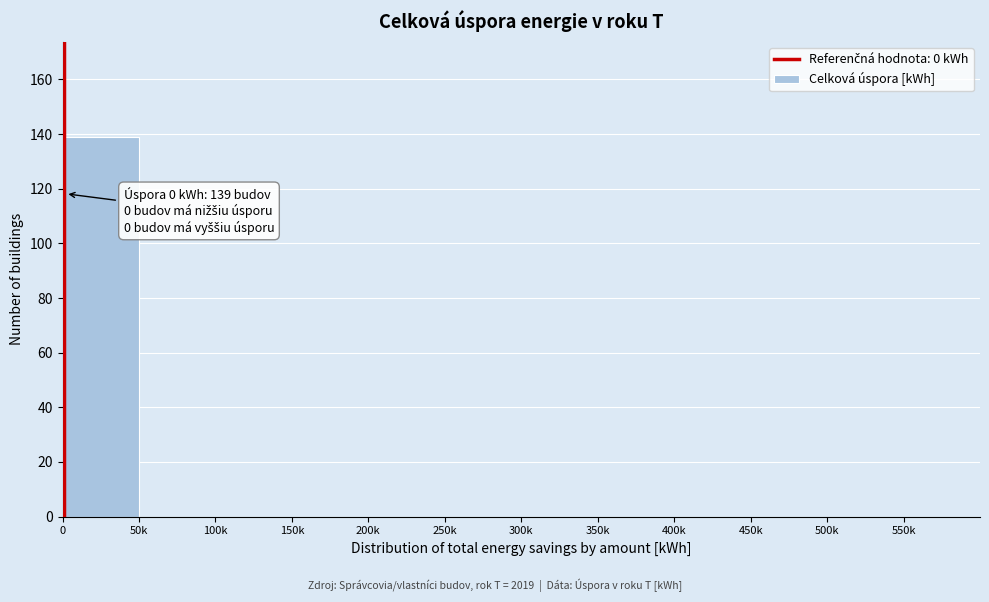

Reading left to right, list all the values displayed in this chart.

0=139	50k=0	100k=0	150k=0	200k=0	250k=0	300k=0	350k=0	400k=0	450k=0	500k=0	550k=0